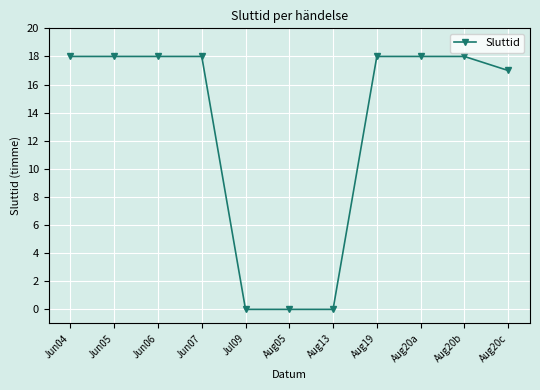

Does the chart have visible grid lines?

Yes